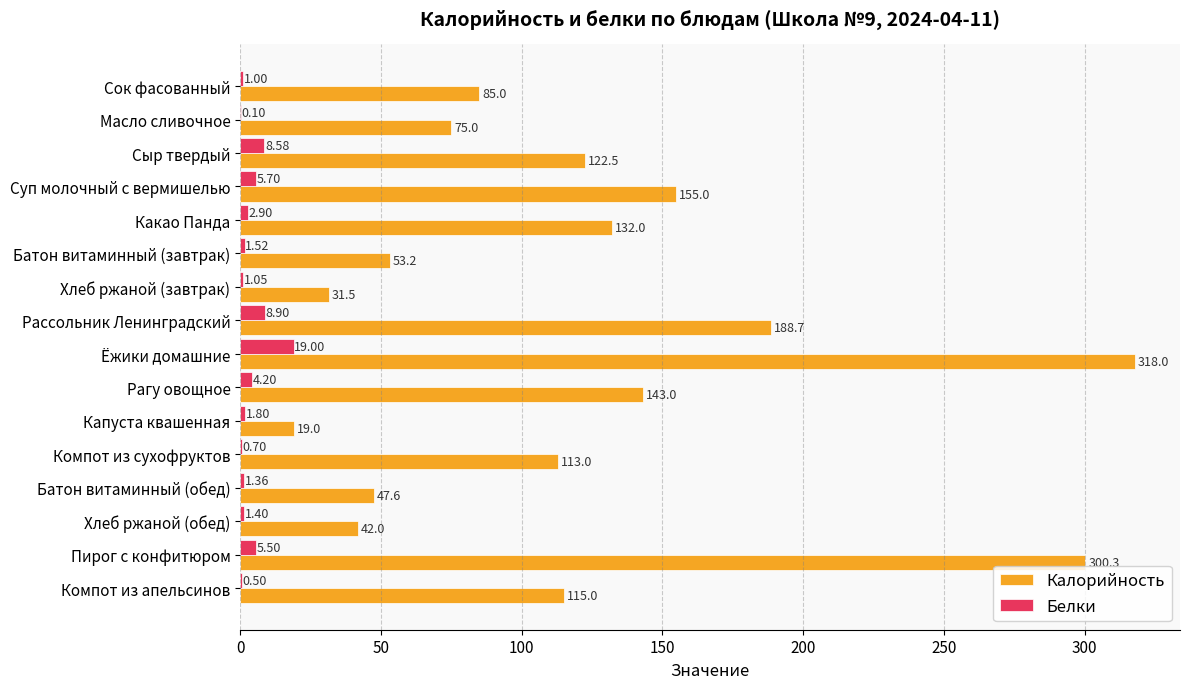

Is the value of Белки at Батон витаминный (обед) greater than the value of Калорийность at Компот из сухофруктов?

No